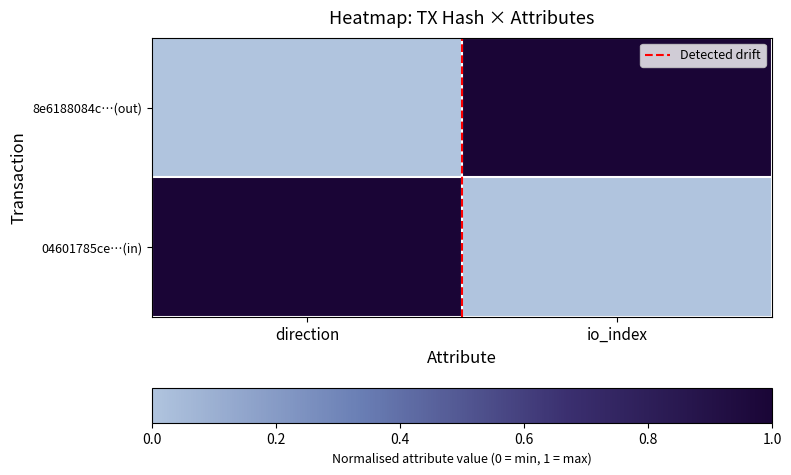

Which series has the largest total across all categories?

Detected drift